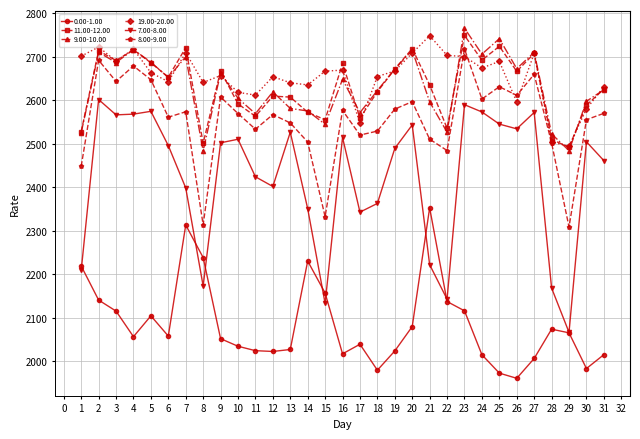

What is the value of the 11.00-12.00 point at the 21st from the left?

2635.2